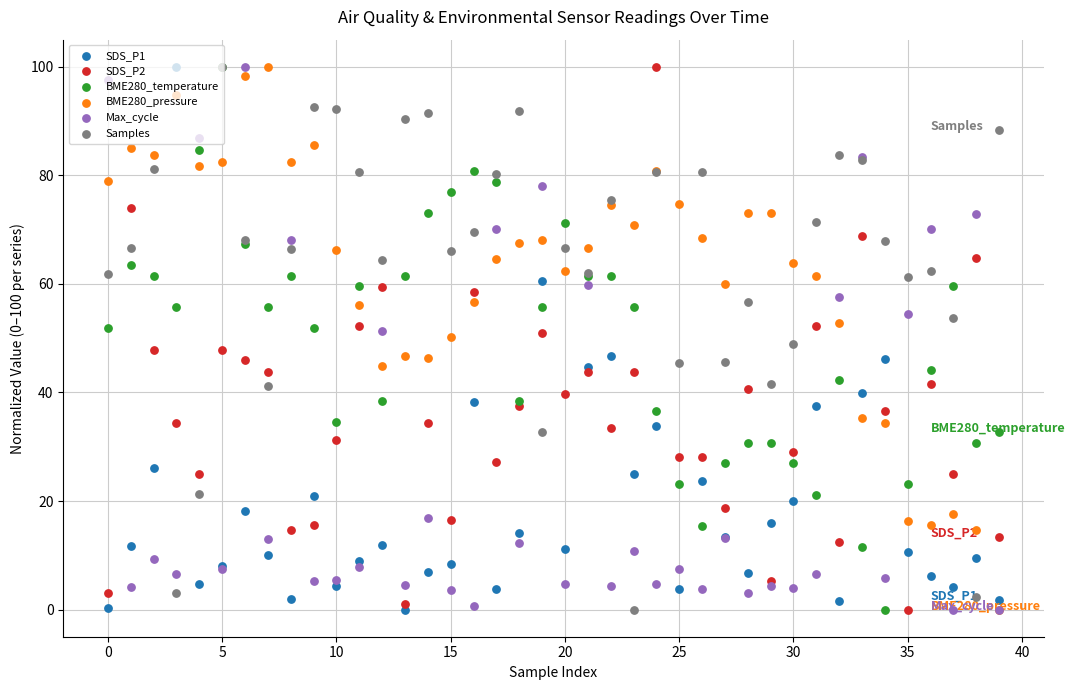

What are all the series names shown in the legend?

SDS_P1, SDS_P2, BME280_temperature, BME280_pressure, Max_cycle, Samples